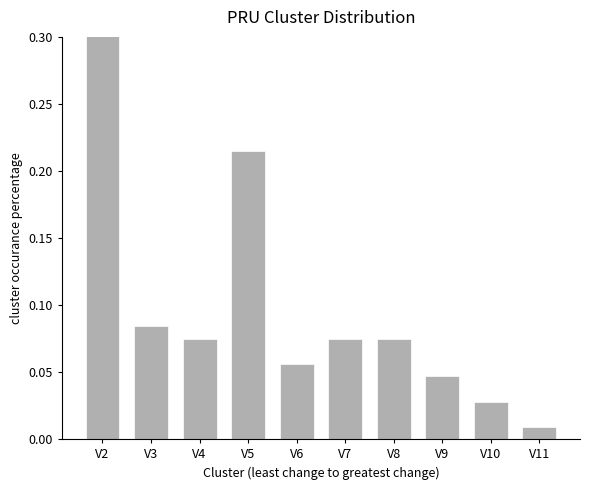

Which has a higher value, V9 or V8?

V8